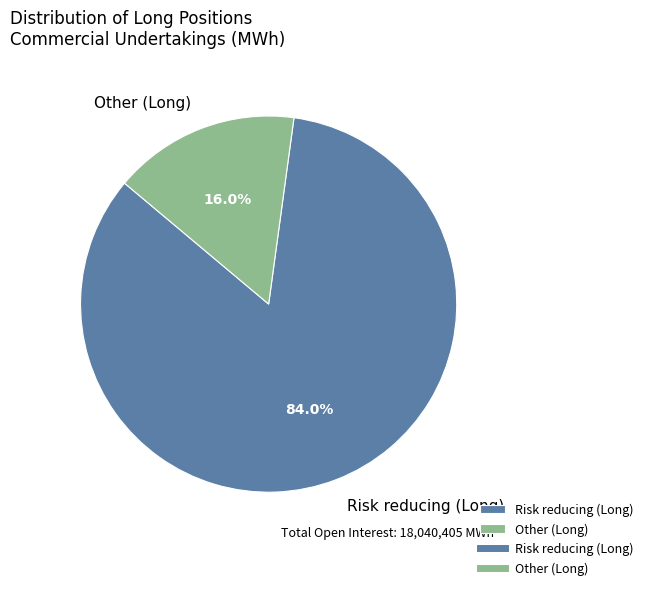

To the nearest percent, what percentage of the pie is Risk reducing (Long)?

84%